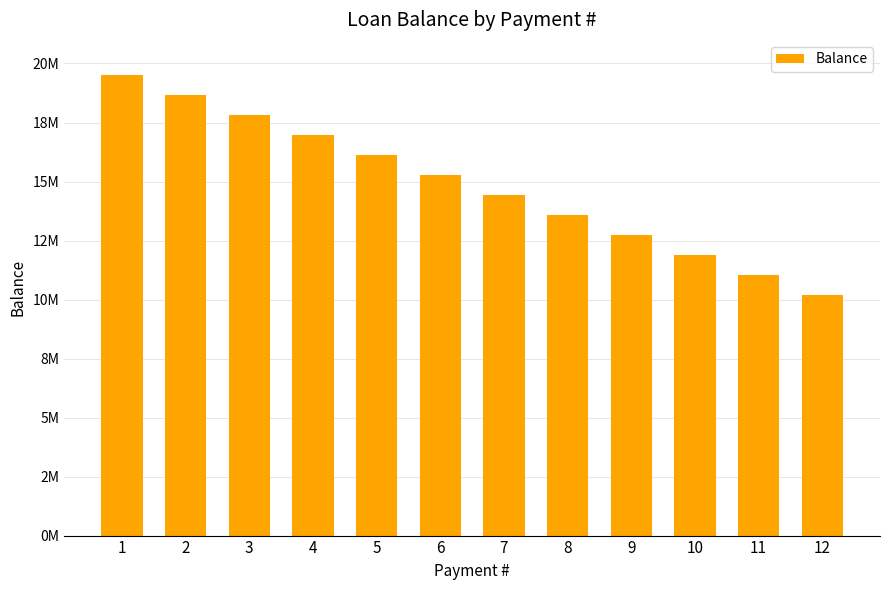

Count the number of values greater than 15264455.

6